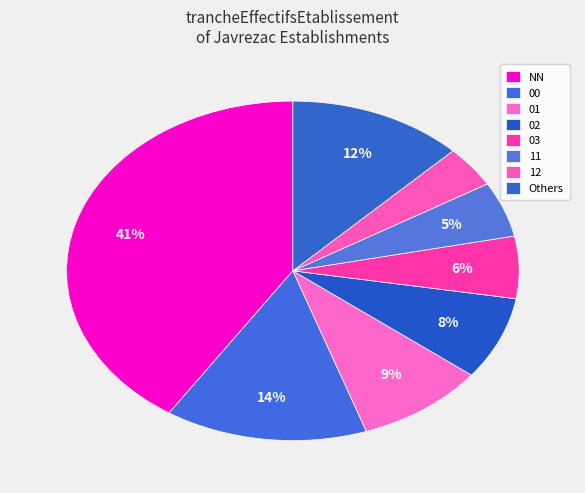

To the nearest percent, what portion does 11 represent?

5%